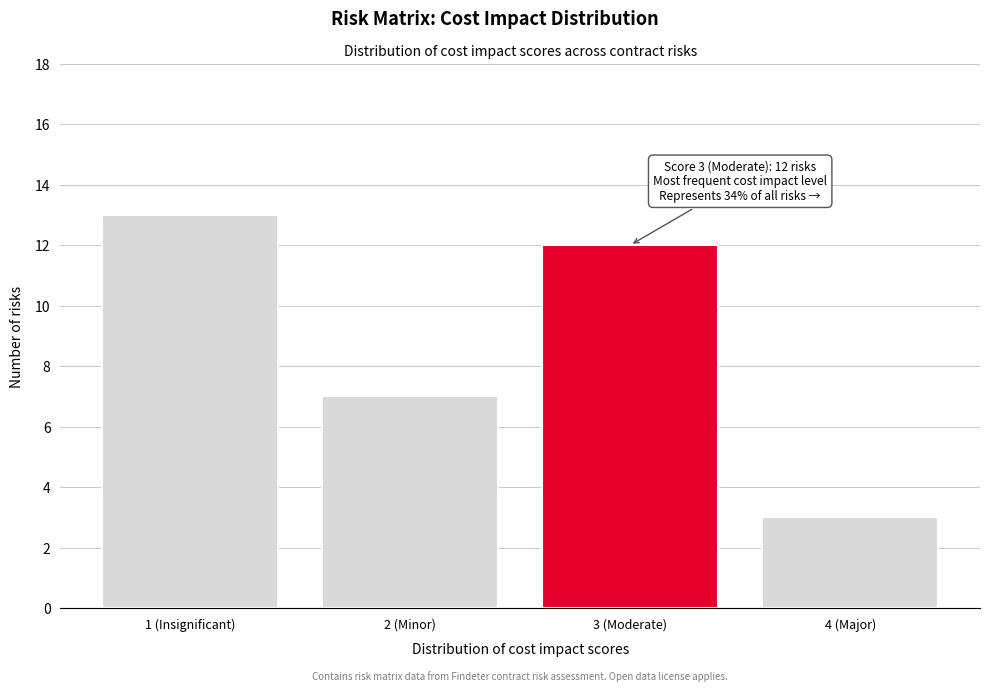

Reading left to right, extract all data points from this chart.

13	7	12	3